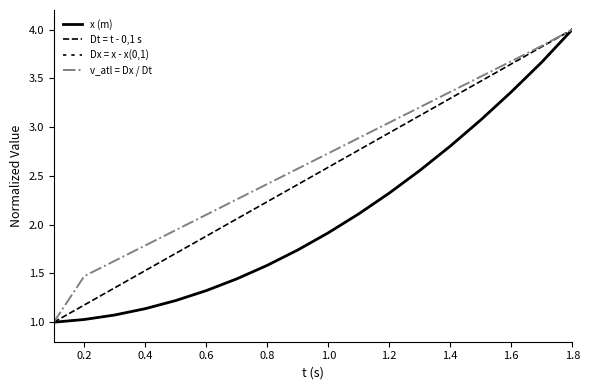

Does the chart display data point markers on the line(s)?

No